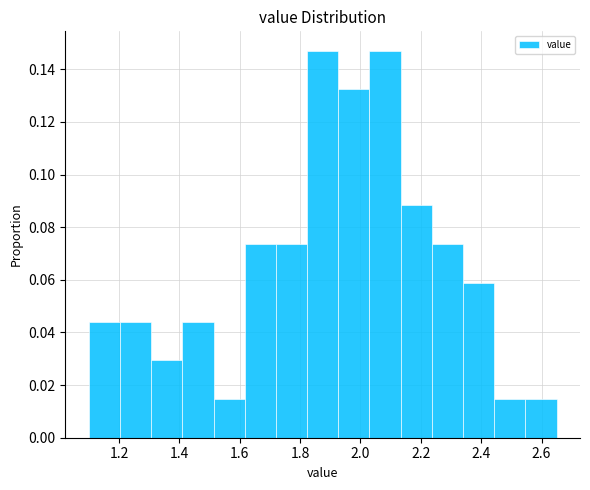

Reading left to right, list every bar in this chart as the range it spans on the x-axis followed by its height. Neither the bar edges nor the heights are printed on the chart, so give them approximately, as read against the axes.

1.10 to 1.20: 0.044
1.20 to 1.30: 0.044
1.30 to 1.42: 0.030
1.42 to 1.52: 0.044
1.52 to 1.62: 0.014
1.62 to 1.72: 0.074
1.72 to 1.82: 0.074
1.82 to 1.92: 0.148
1.92 to 2.04: 0.132
2.04 to 2.14: 0.148
2.14 to 2.24: 0.088
2.24 to 2.34: 0.074
2.34 to 2.44: 0.058
2.44 to 2.54: 0.014
2.54 to 2.66: 0.014